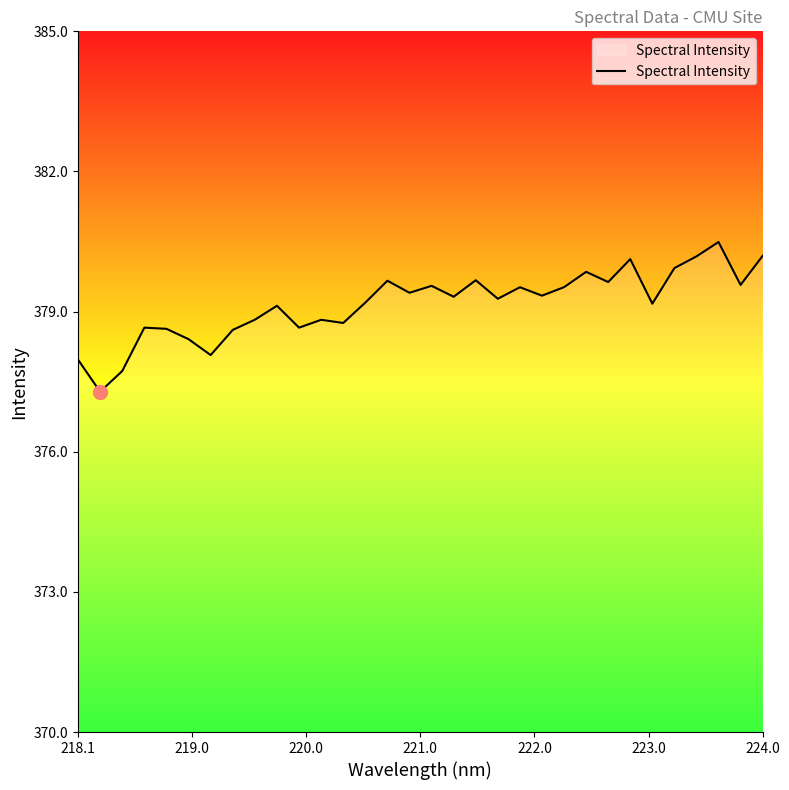

What is the maximum value shown in the chart?

380.5